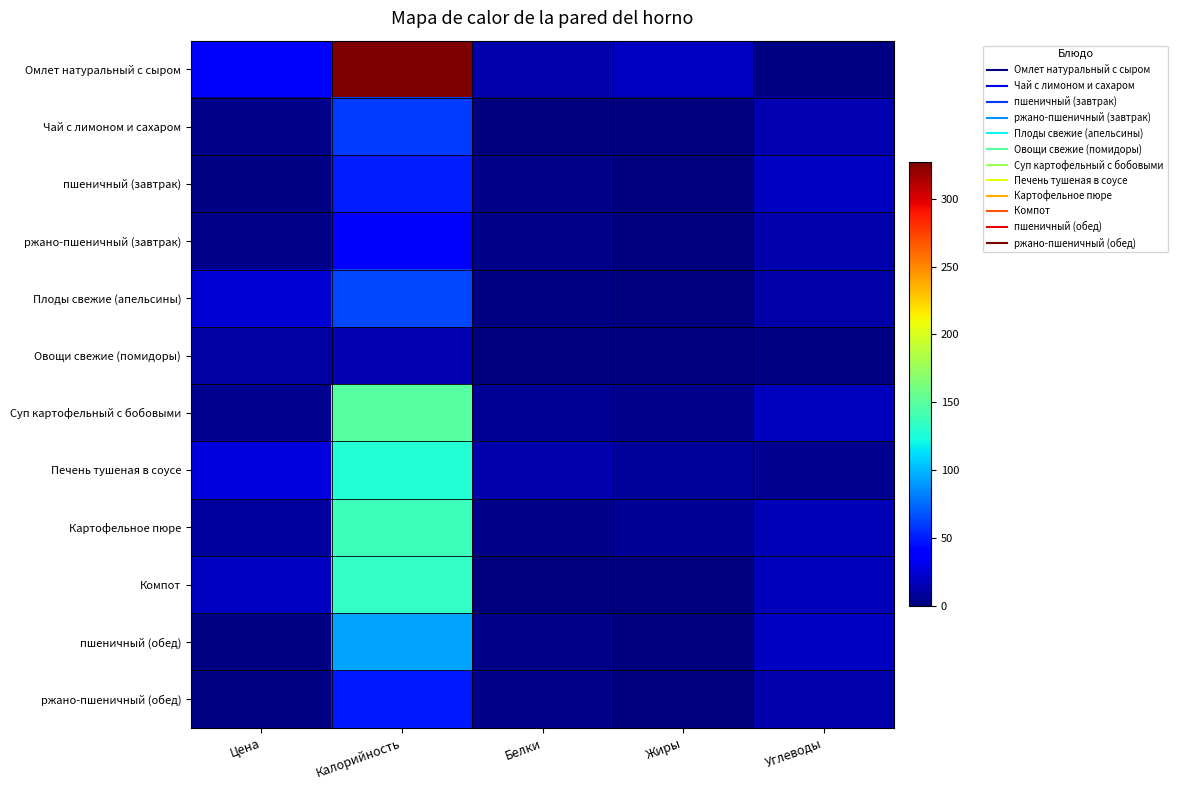

Rank the series at Цена from lowest to highest value.

пшеничный (завтрак), пшеничный (обед), ржано-пшеничный (обед), Чай с лимоном и сахаром, ржано-пшеничный (завтрак), Суп картофельный с бобовыми, Картофельное пюре, Овощи свежие (помидоры), Компот, Плоды свежие (апельсины), Печень тушеная в соусе, Омлет натуральный с сыром